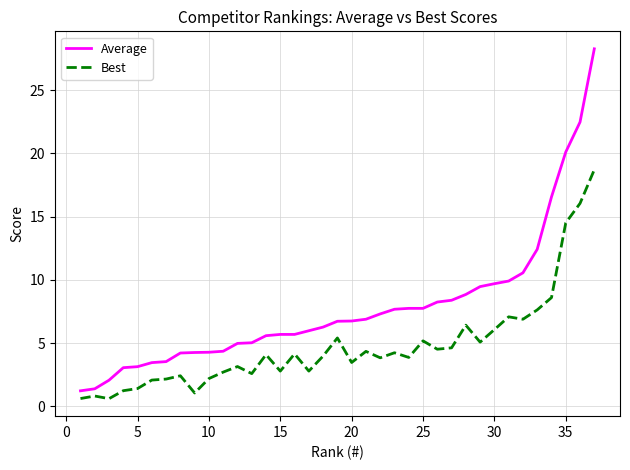

How many values in the Best series exceed 3?

23